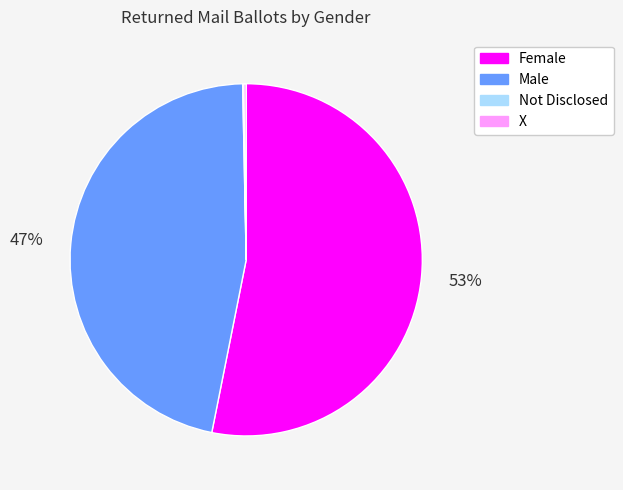

To the nearest percent, what is the difference between the largest and smallest slice percentages?

53%